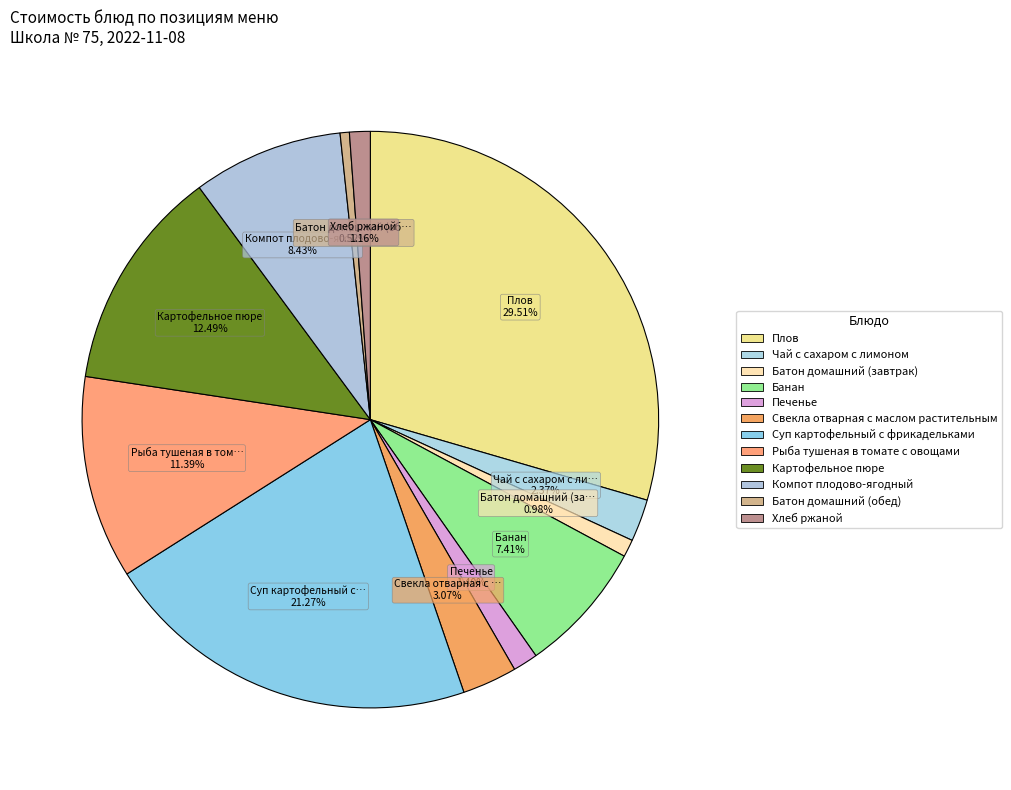

To the nearest percent, what is the difference between the Картофельное пюре and Рыба тушеная в томате с овощами slice percentages?

1%